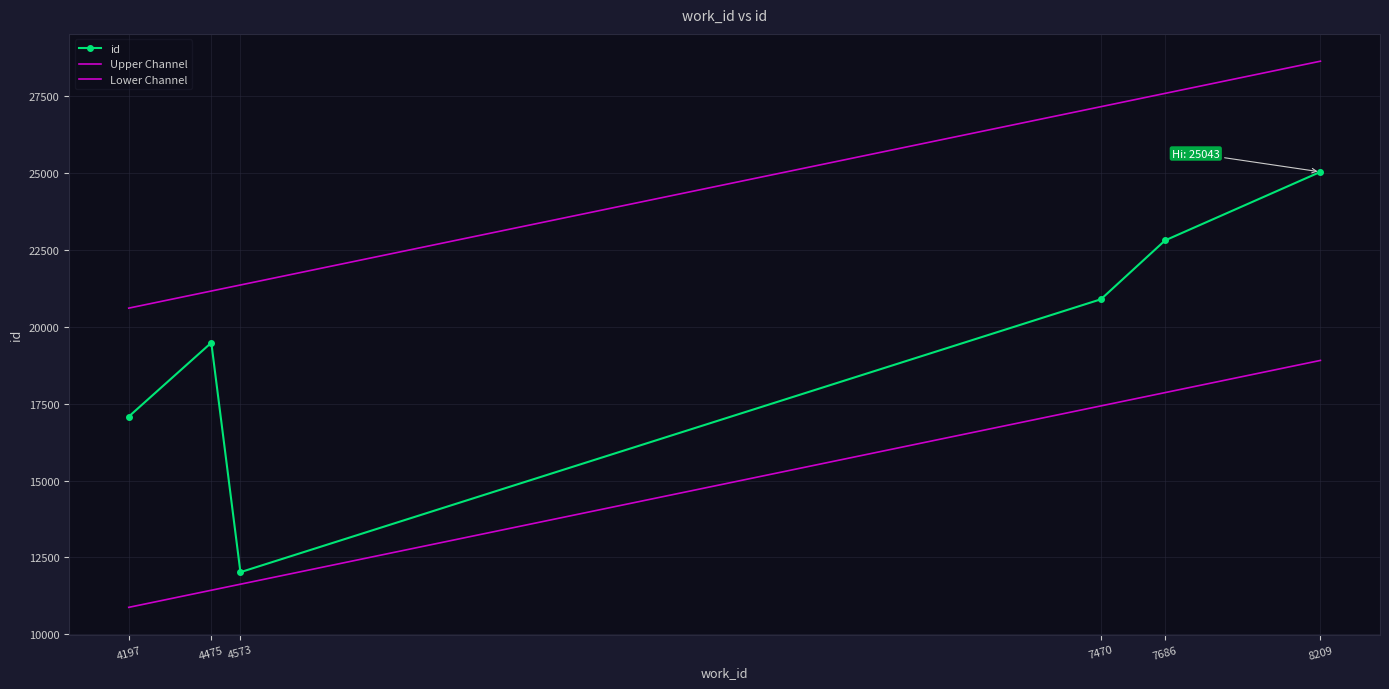

Rank the series at 7470 from lowest to highest value.

Lower Channel, id, Upper Channel